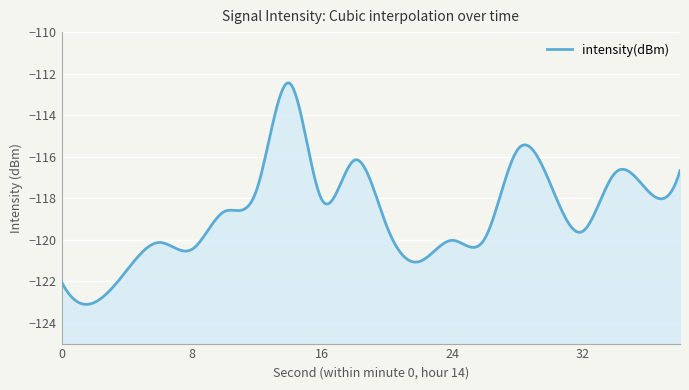

What is the sum of all values?

-2374.1